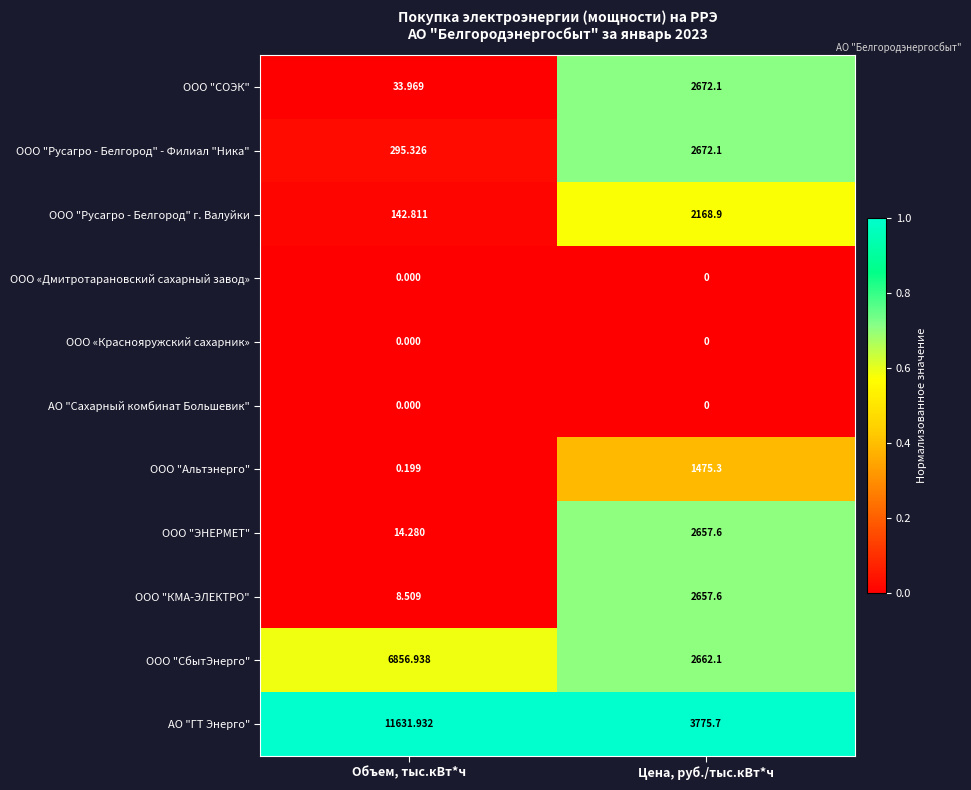

Which series has the largest range (max minus min)?

АО "ГТ Энерго"